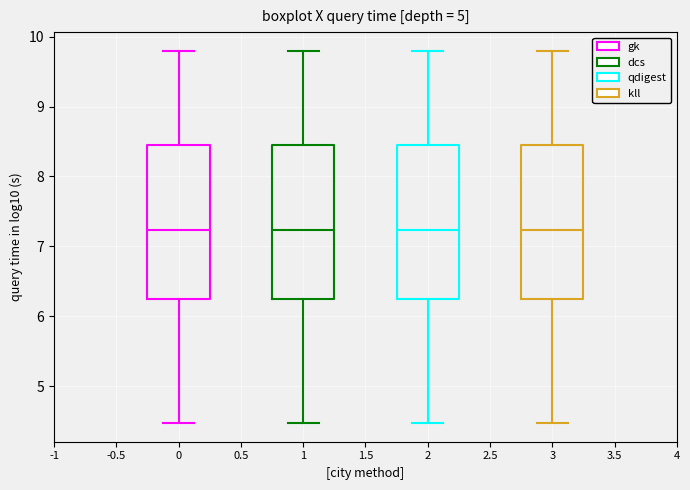

Reading left to right, transcribe this box plot: for each box, give where its median line is, the range the box spans, and where its two whiskers end, as read against the y-axis. The values are not printed on the chart, so give them approximately, as read against the axis.

0: median 7.2, box 6.2 to 8.5, whiskers 4.5 to 9.8
1: median 7.2, box 6.2 to 8.5, whiskers 4.5 to 9.8
2: median 7.2, box 6.2 to 8.5, whiskers 4.5 to 9.8
3: median 7.2, box 6.2 to 8.5, whiskers 4.5 to 9.8